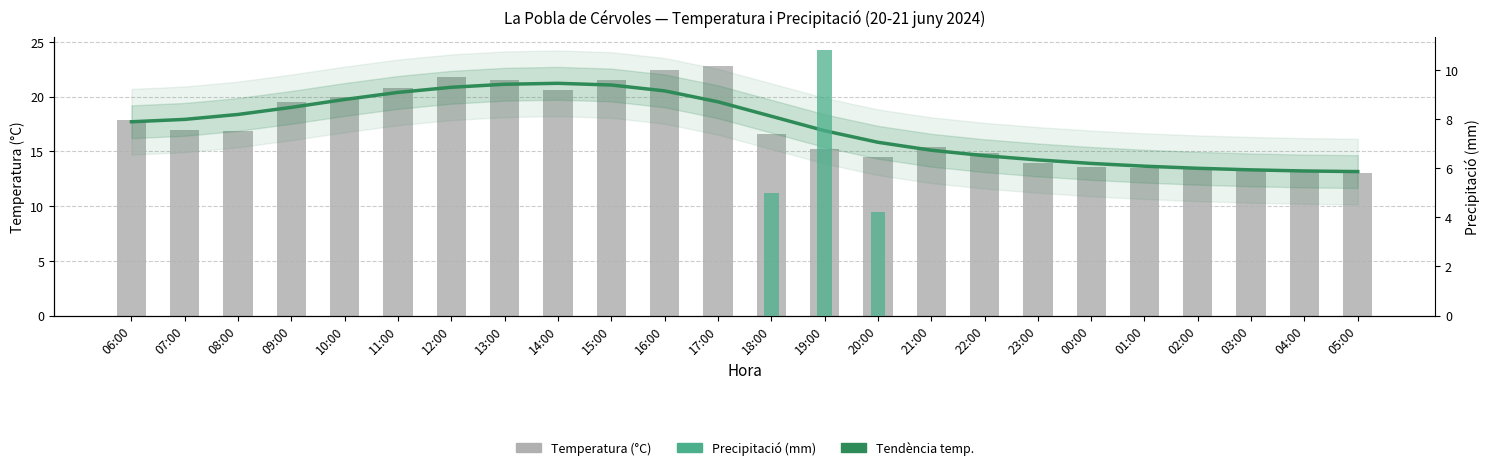

Are the bars horizontal?

No